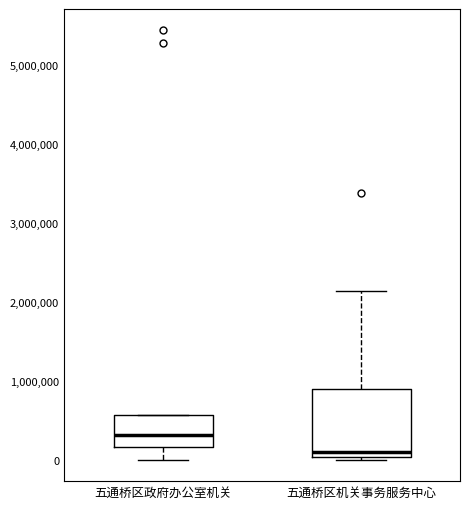

Which box's median line is the lowest?

五通桥区机关事务服务中心